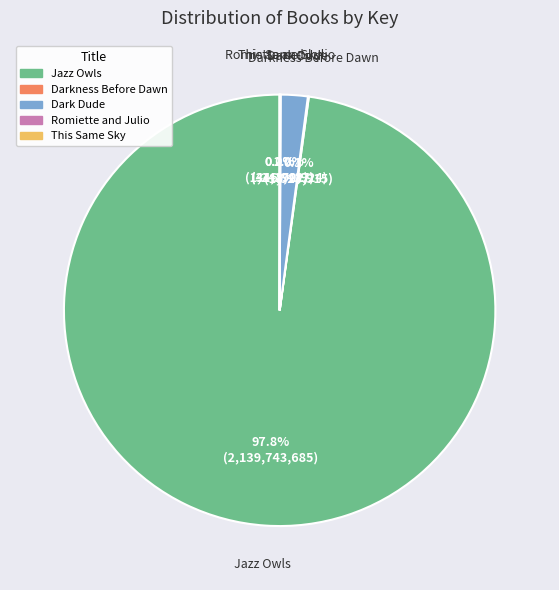

What is the largest slice in the pie chart?

Jazz Owls